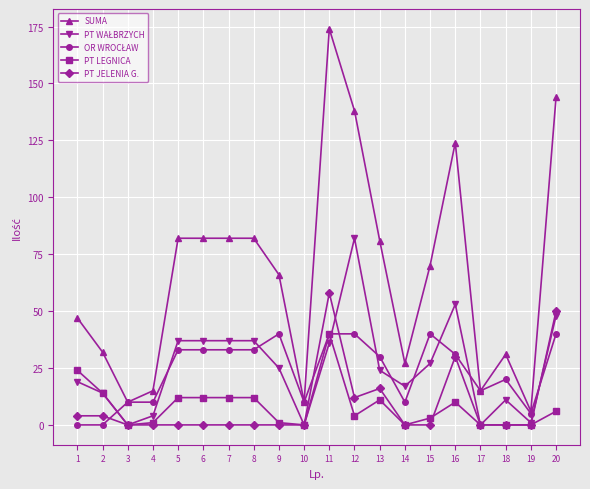

How many lines are shown in the chart?

5